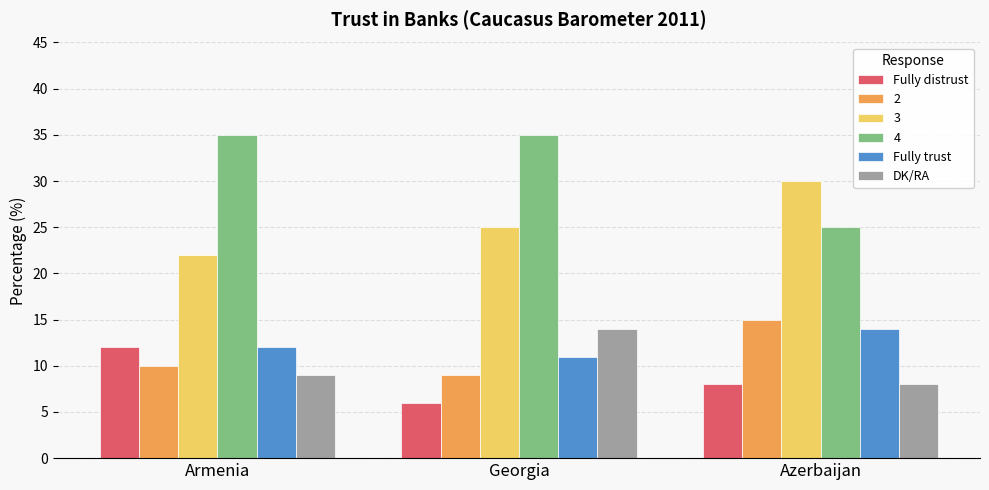

The Fully distrust series shows 20 at Armenia. True or false?

False